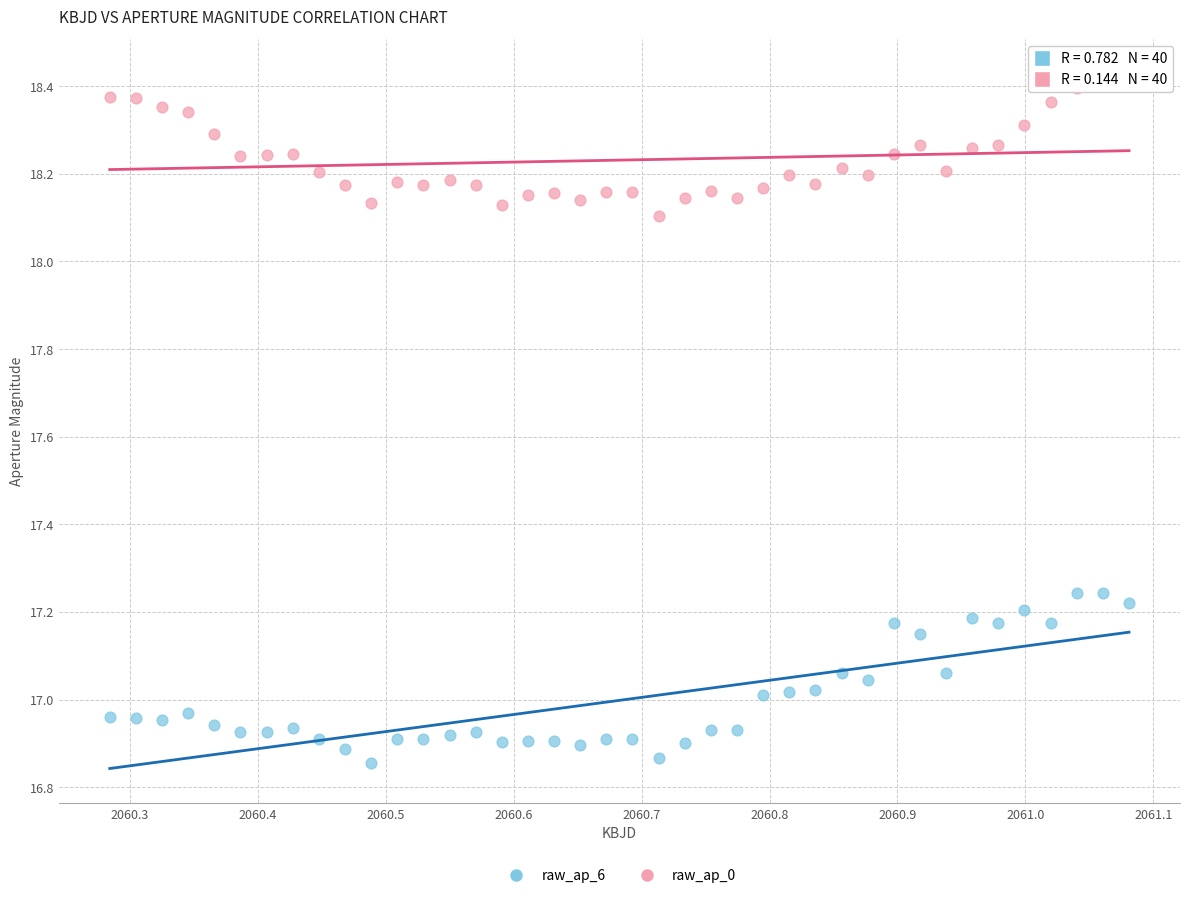

Which series reaches the maximum Y coordinate?

raw_ap_0